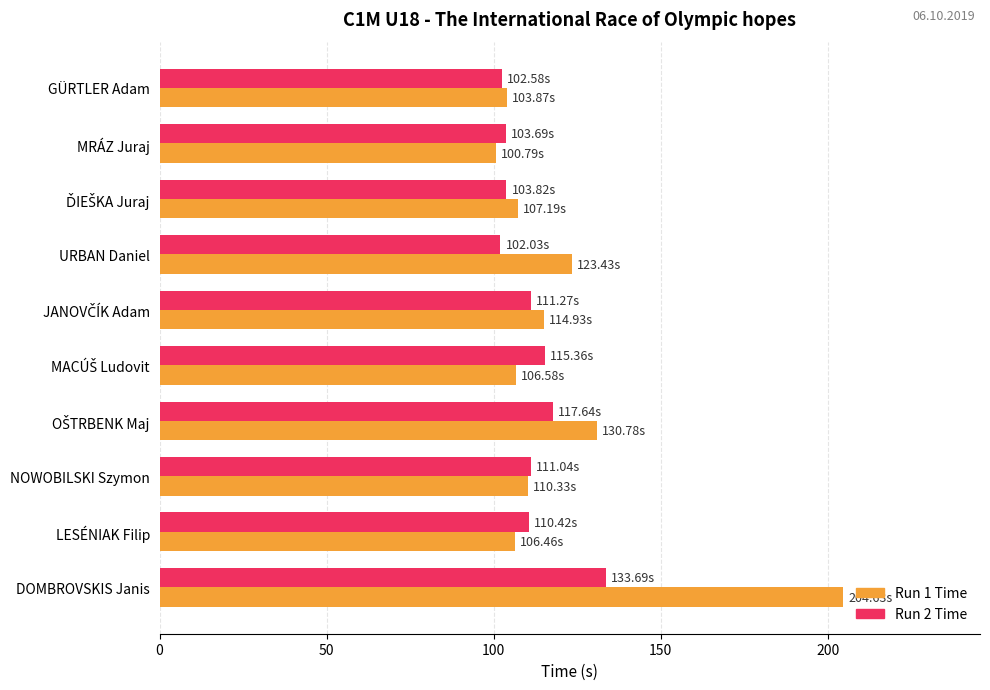

What are all the series names shown in the legend?

Run 1 Time, Run 2 Time